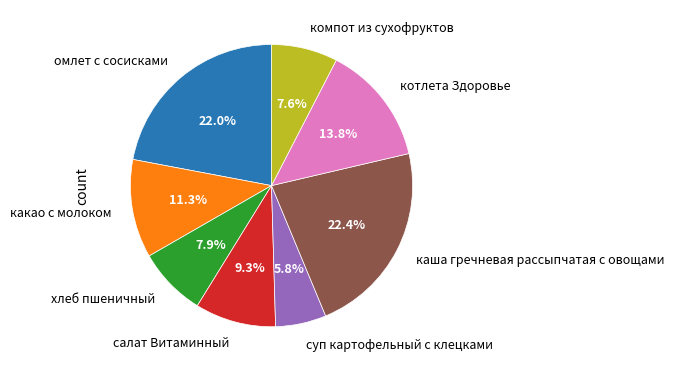

Does каша гречневая рассыпчатая с овощами account for over 50% of the chart?

No